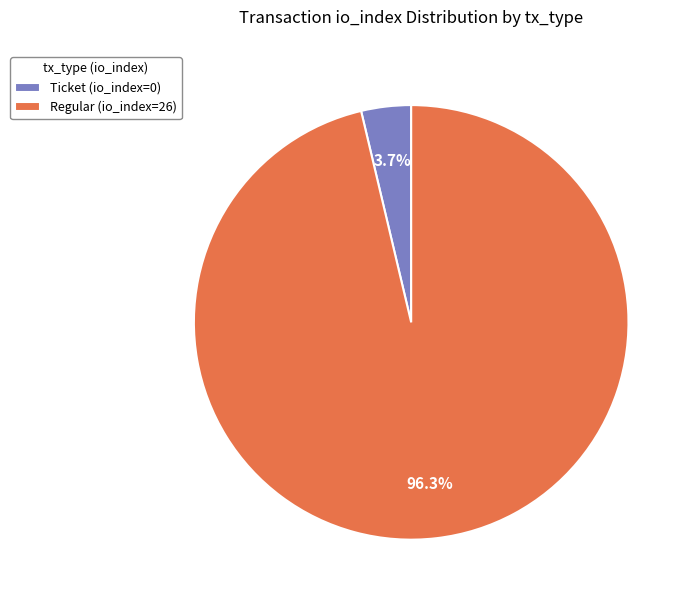

How many slices are in this pie chart?

2